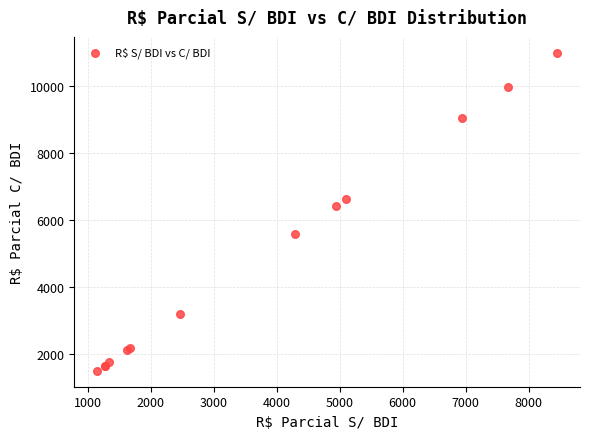

What Y value in the scatter plot is closest to 6242?

6415.7